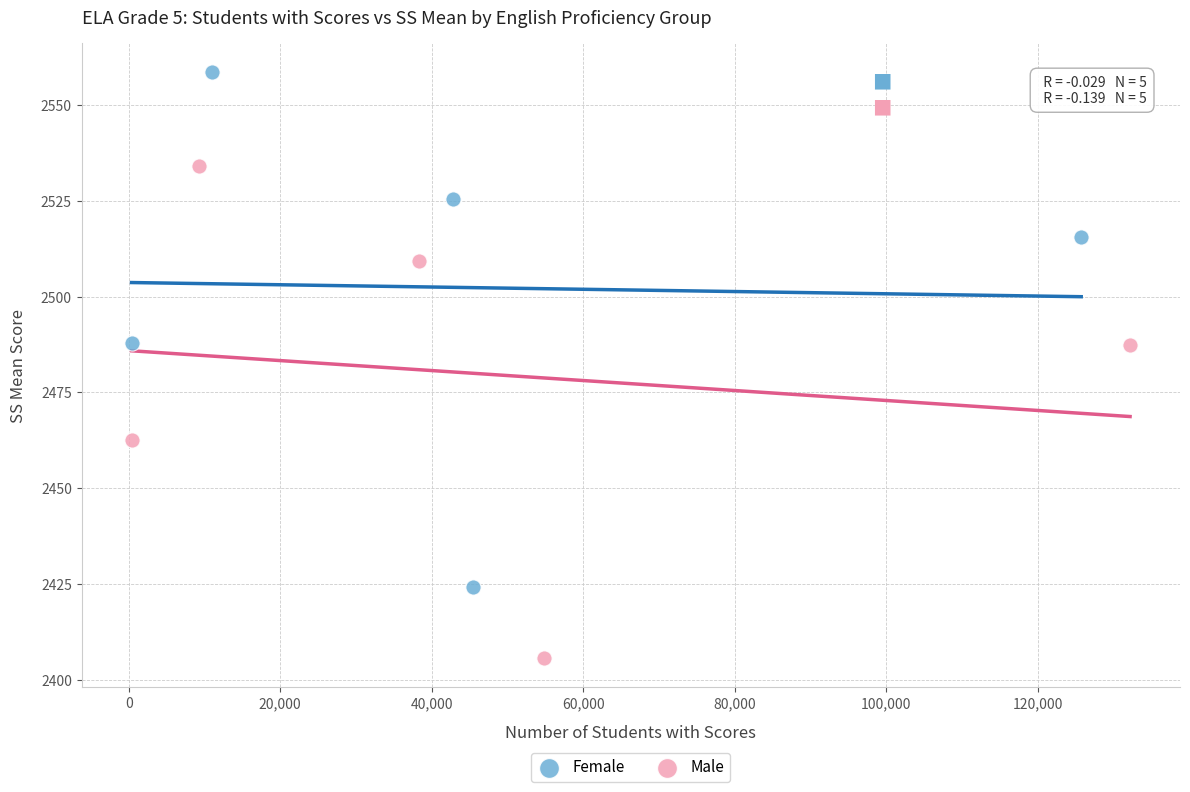

Which series contains the lowest Y value?

Male